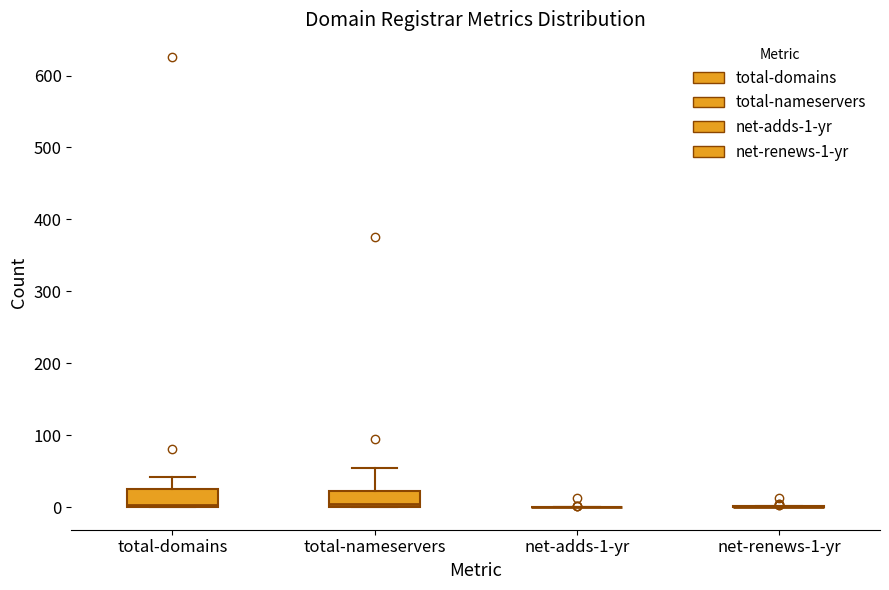

Where does the upper whisker of the box for total-domains end on the y-axis? The values are not printed on the chart, so give them approximately, as read against the axis.

40